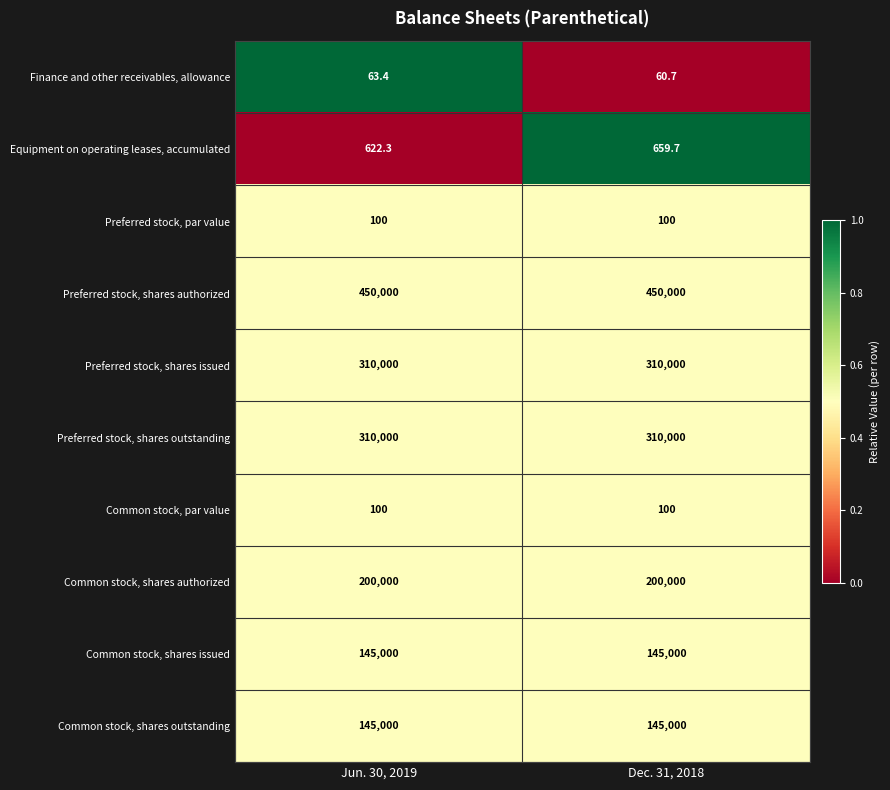

How many data points does each series have?

2